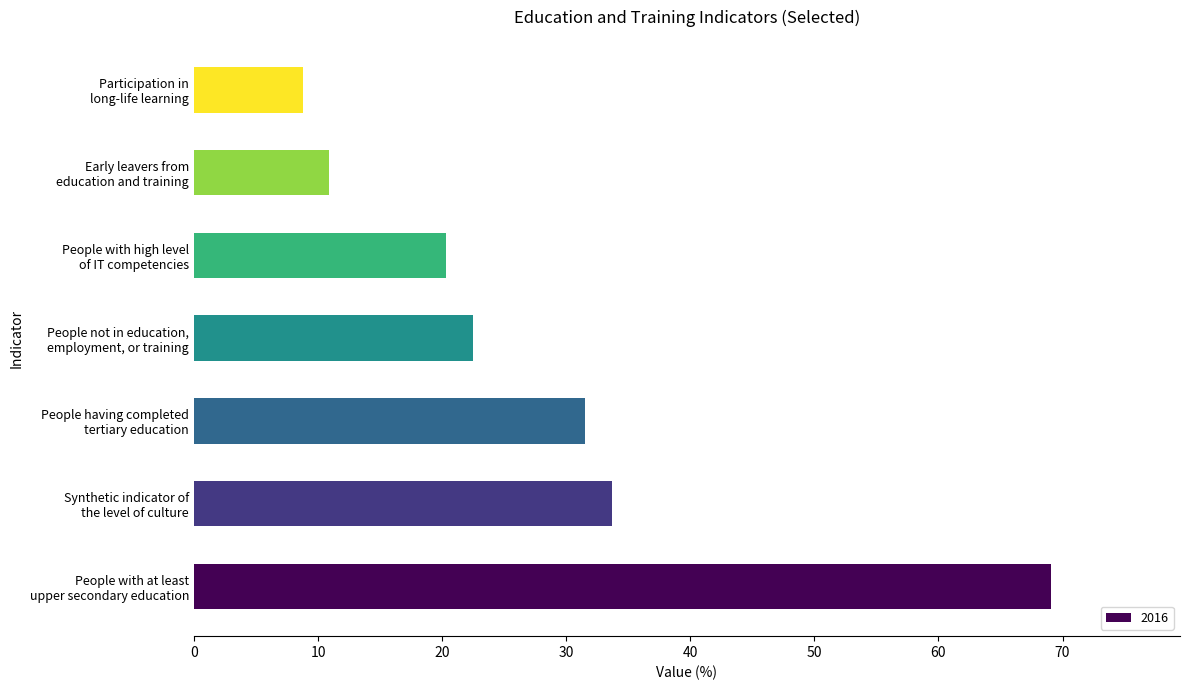

What is the average value?

28.1